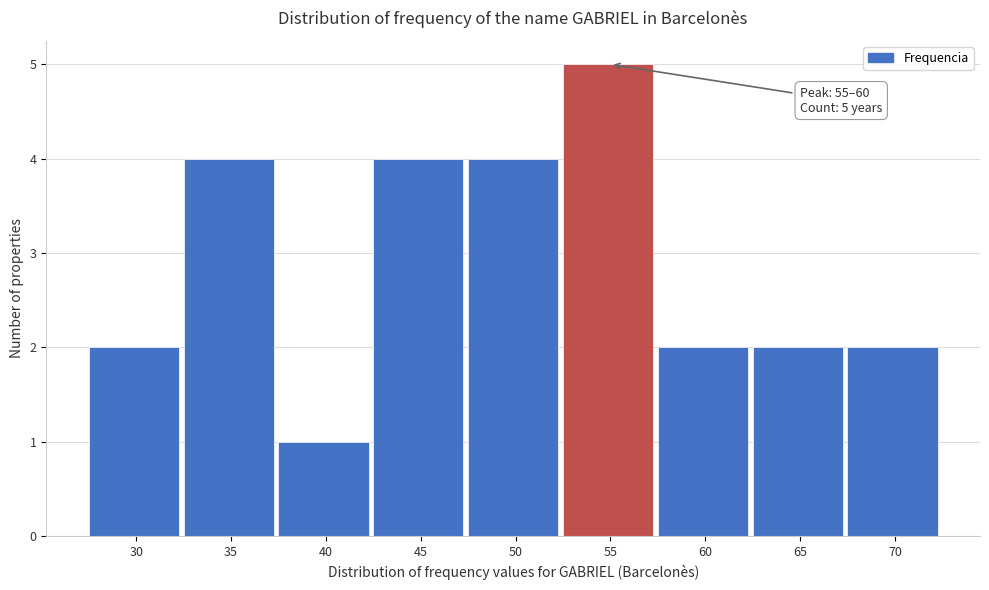

Reading left to right, transcribe all the data shown in this chart.

2	4	1	4	4	5	2	2	2